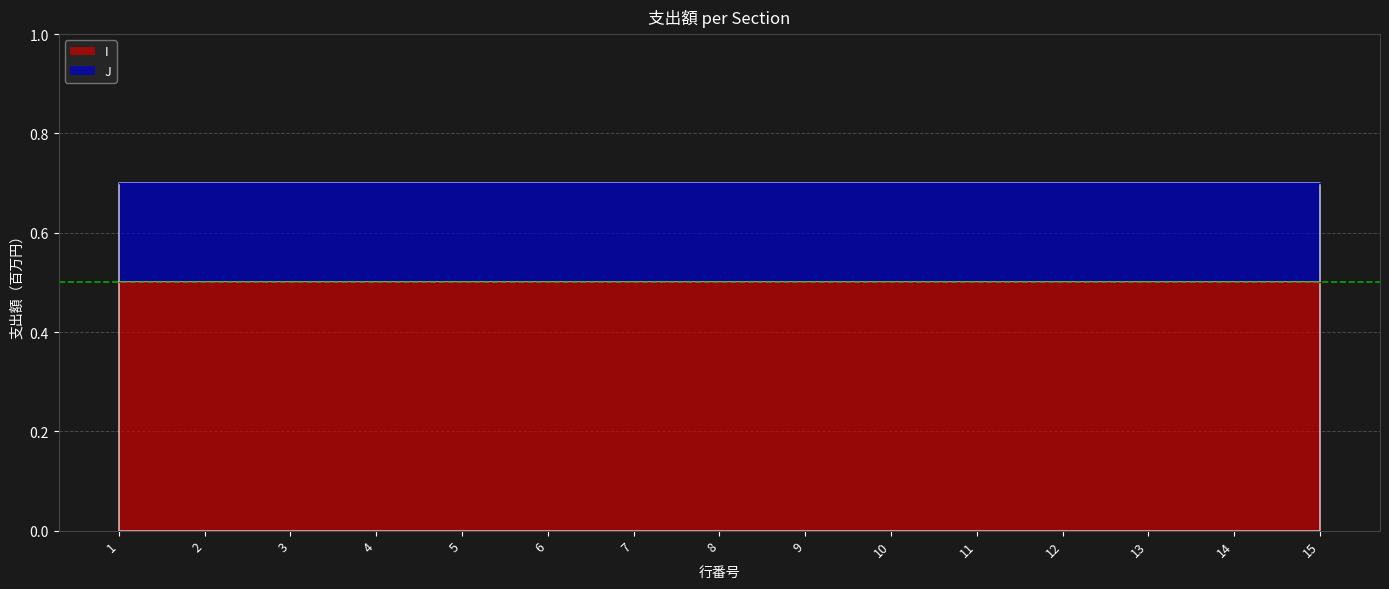

Rank the series by their average value, from highest to lowest.

I, J